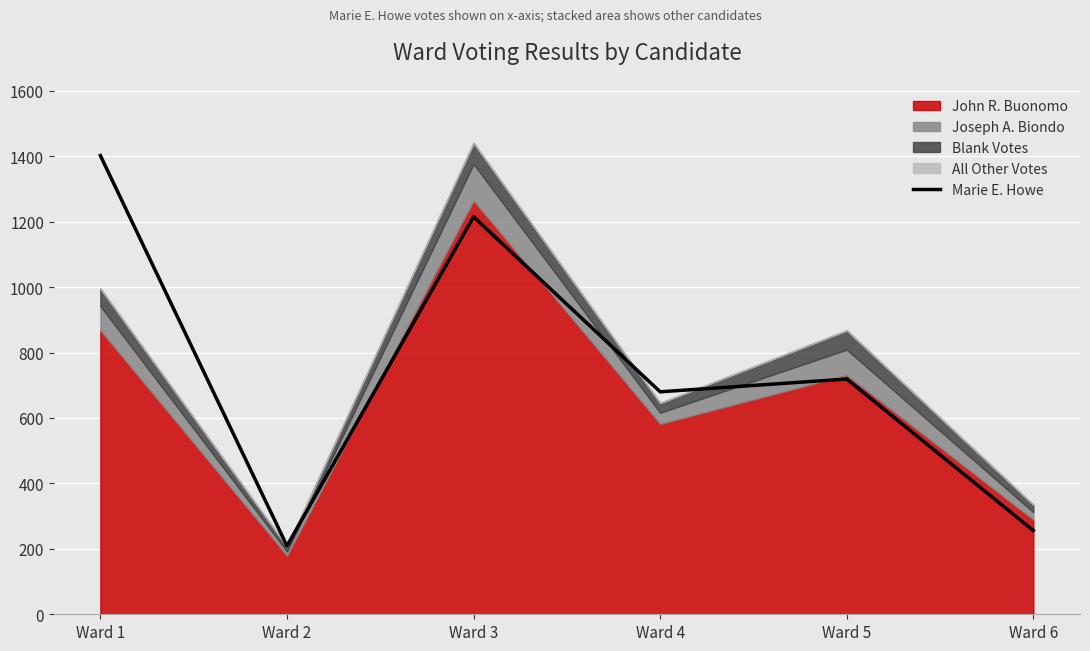

Count the number of categories in the chart.

6